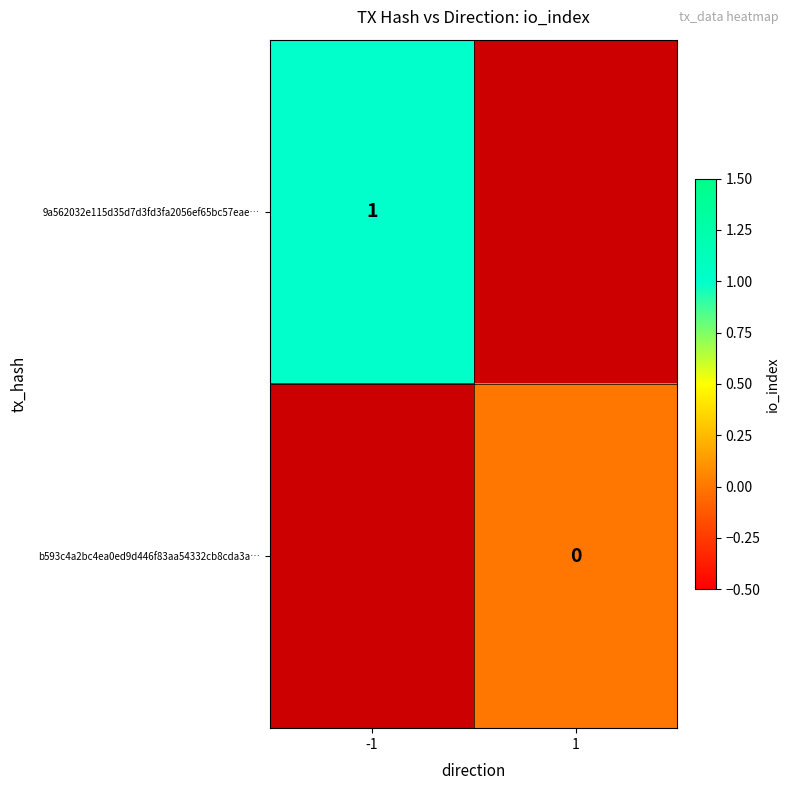

The value of 9a562032e115d35d7d3fd3fa2056ef65bc57eae… at -1 is 1. True or false?

True